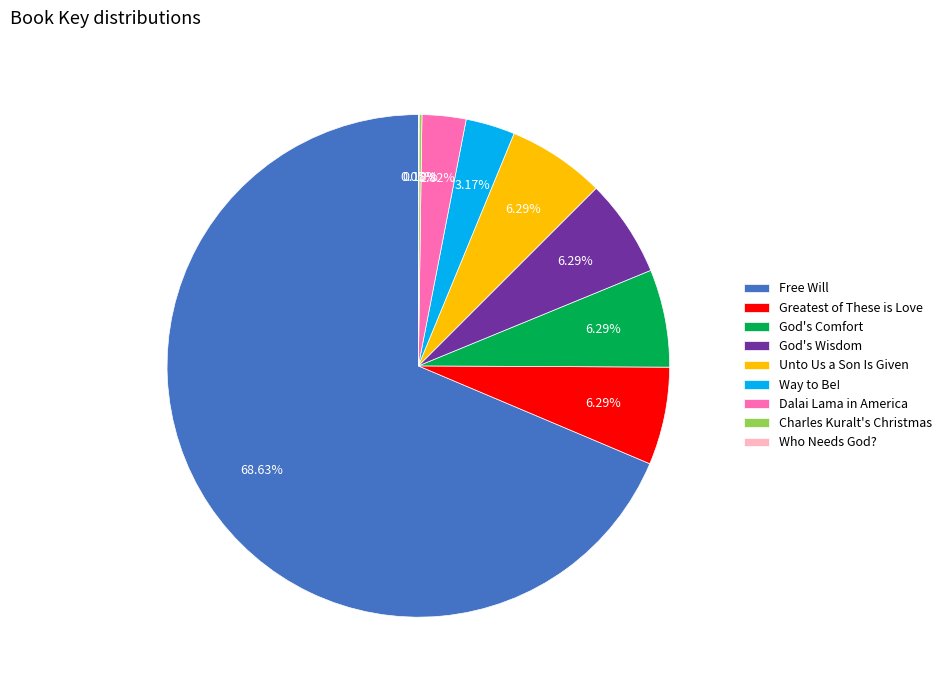

What is the largest slice in the pie chart?

Free Will